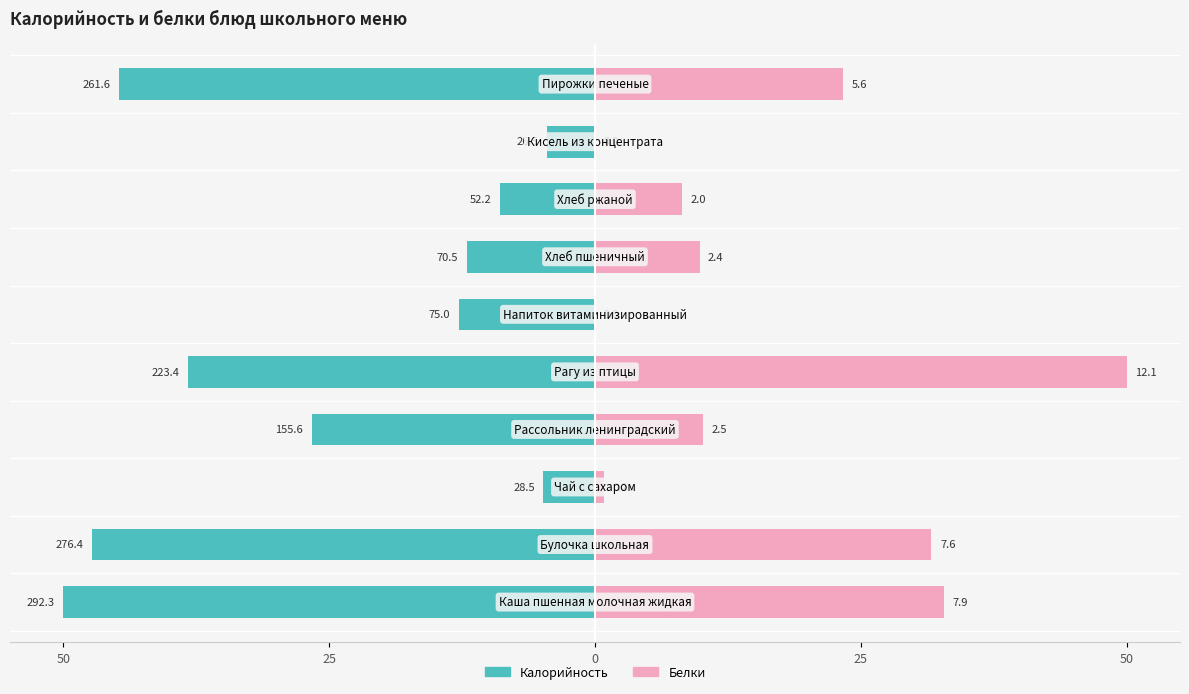

Is it true that Белки equals 9.0 at 9?

False